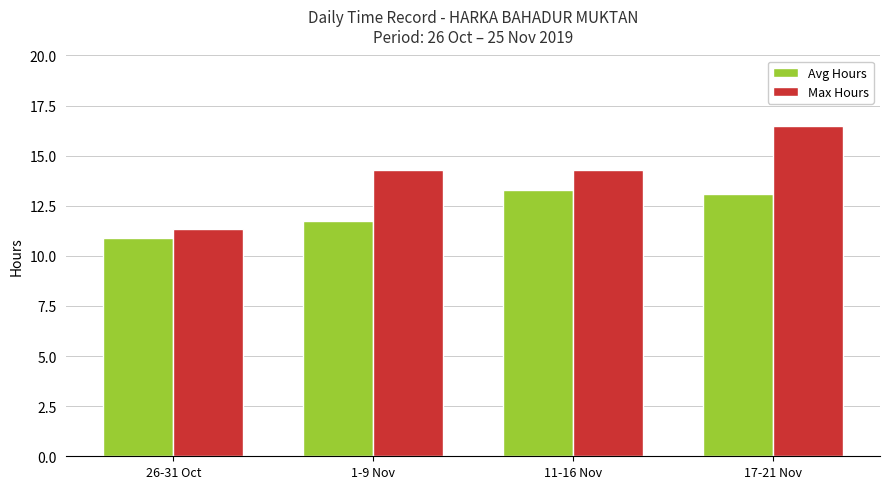

What is the difference between the highest and lowest values at 17-21 Nov?

3.4